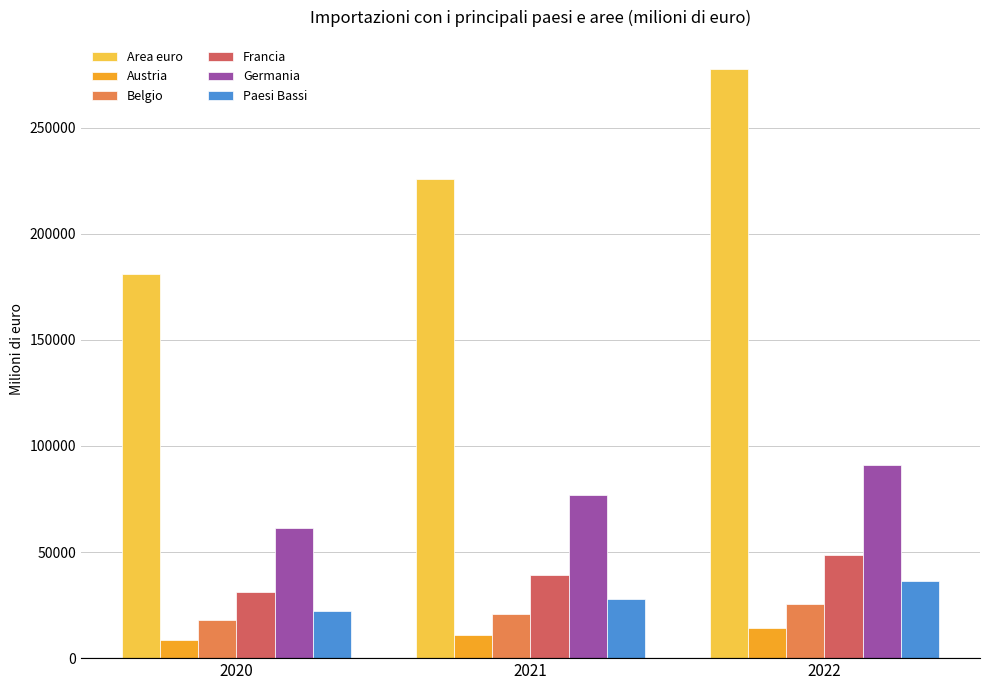

What is the sum of the Austria values at 2021 and 2020?

19670.5